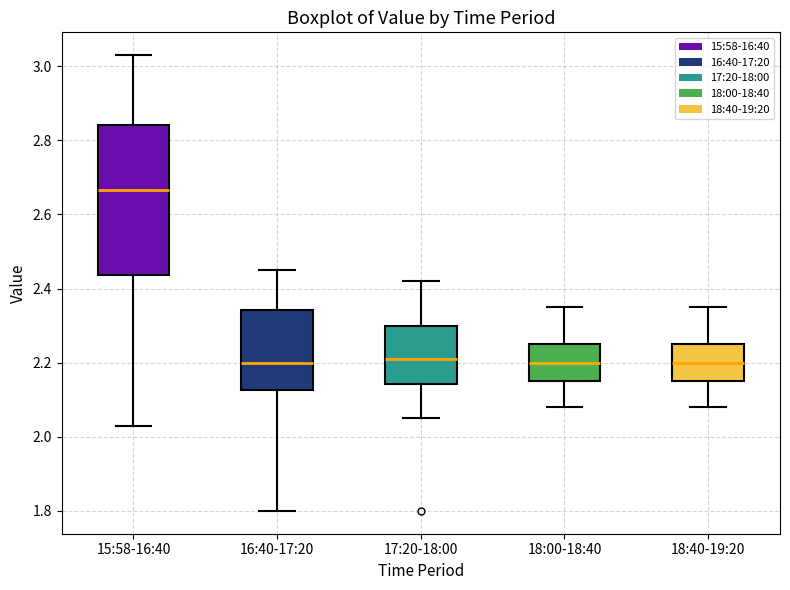

Reading left to right, read every box against the y-axis: the position of its median line, the range the box covers, and the ends of its whiskers. The values are not printed on the chart, so give them approximately, as read against the axis.

15:58-16:40: median 2.66, box 2.44 to 2.84, whiskers 2.04 to 3.04
16:40-17:20: median 2.20, box 2.12 to 2.34, whiskers 1.80 to 2.46
17:20-18:00: median 2.22, box 2.14 to 2.30, whiskers 2.06 to 2.42
18:00-18:40: median 2.20, box 2.16 to 2.26, whiskers 2.08 to 2.36
18:40-19:20: median 2.20, box 2.16 to 2.26, whiskers 2.08 to 2.36